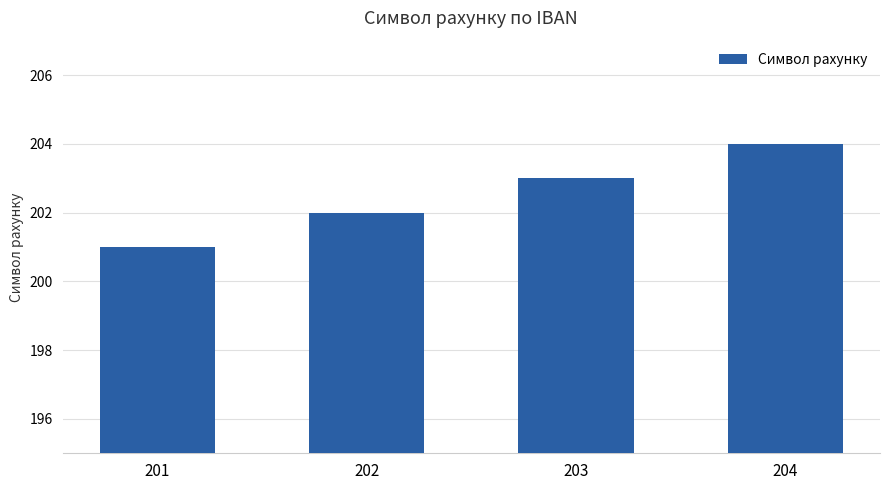

What is the difference between the values at 202 and 201?

1